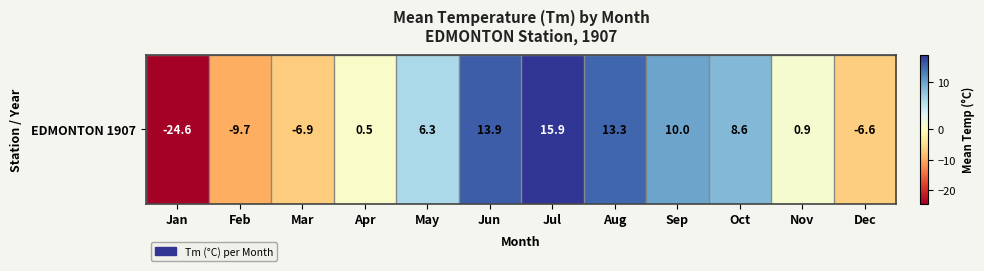

At which category does the chart reach its minimum across all series?

Jan